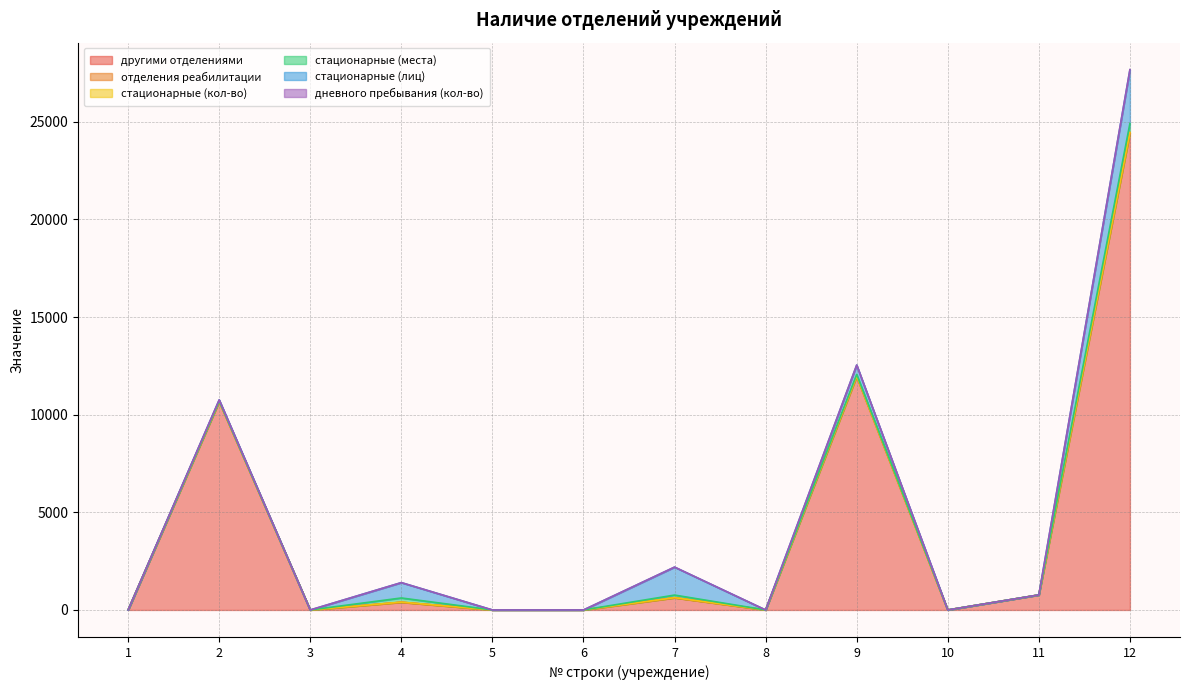

What is the difference between the maximum and minimum values in the отделения реабилитации series?

11